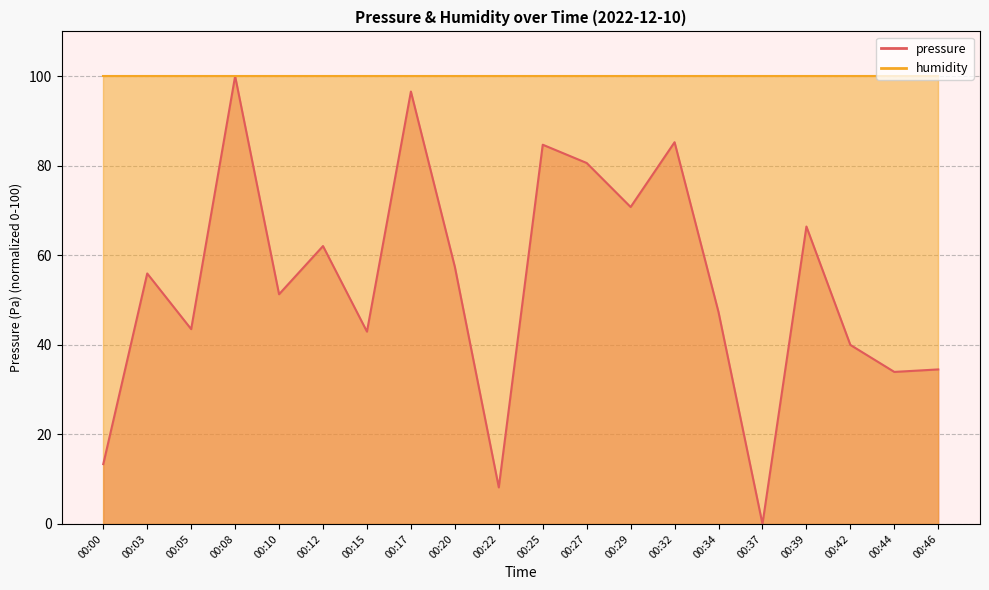

Is it true that the value at 00:25 is 84.7?

True